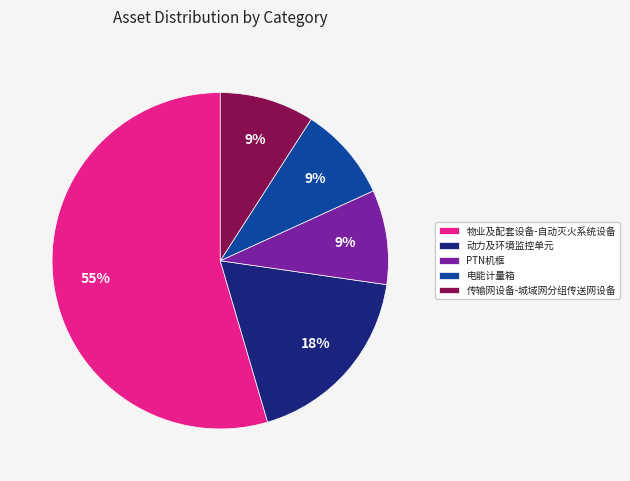

Is it true that 电能计量箱 is 9% of the pie?

True